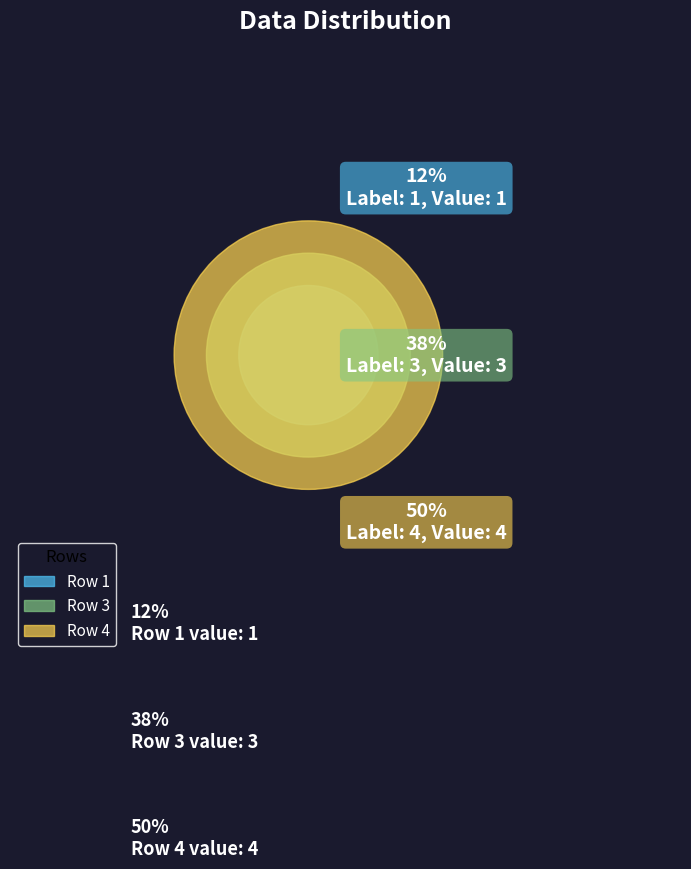

Count the number of slices in the pie.

3